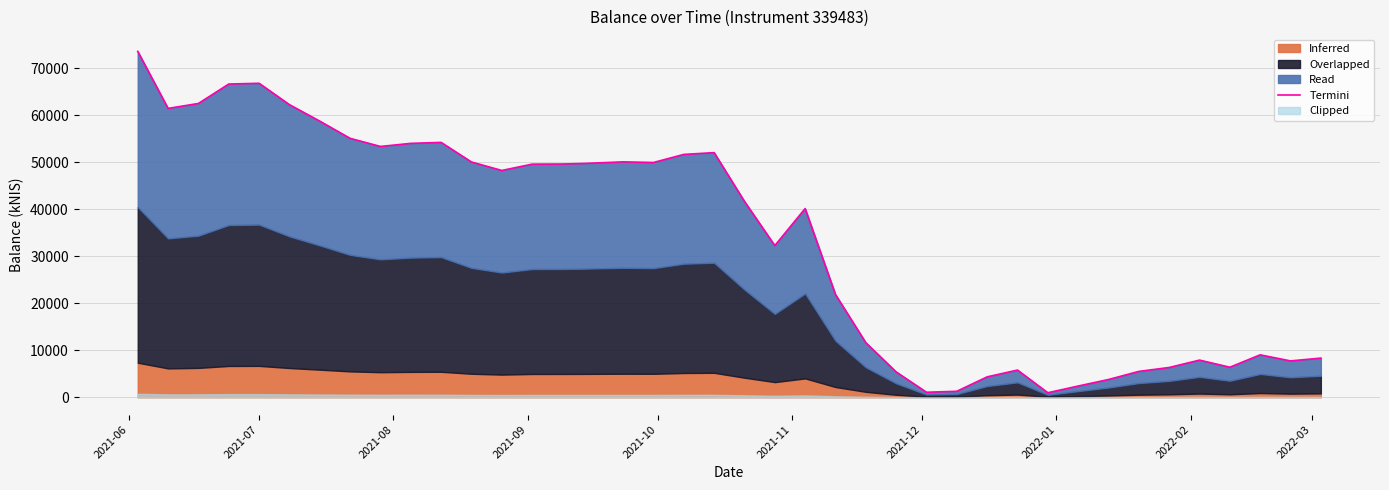

Which category has the highest value across all series?

2021-06